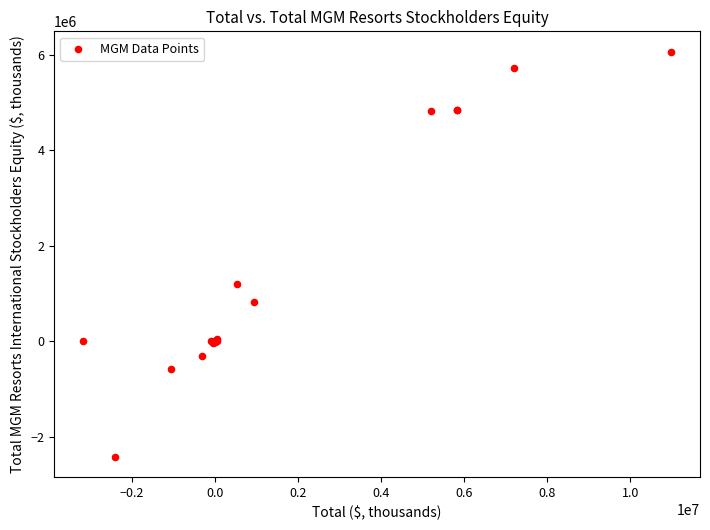

What Y value in the scatter plot is closest to 1823818?

1189091